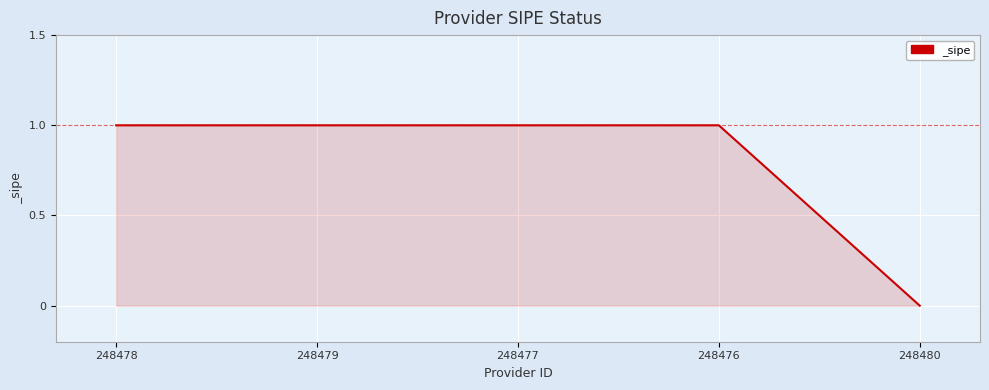

What position from the left is 248480?

5